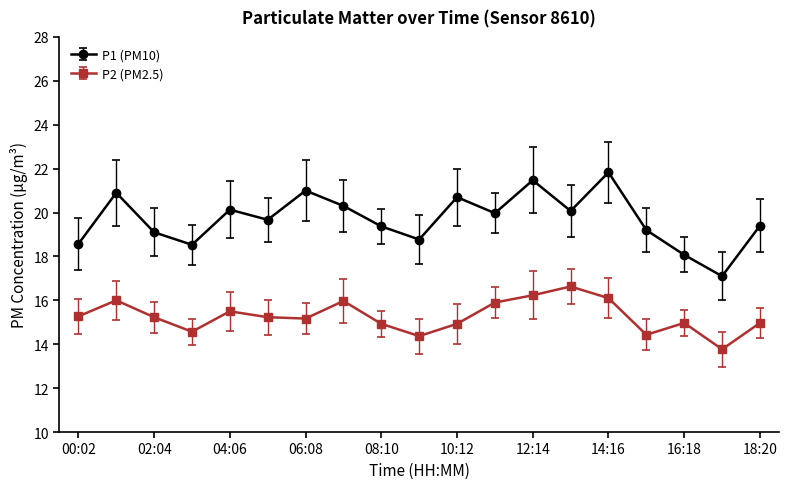

What is the maximum value shown in the chart?

21.8